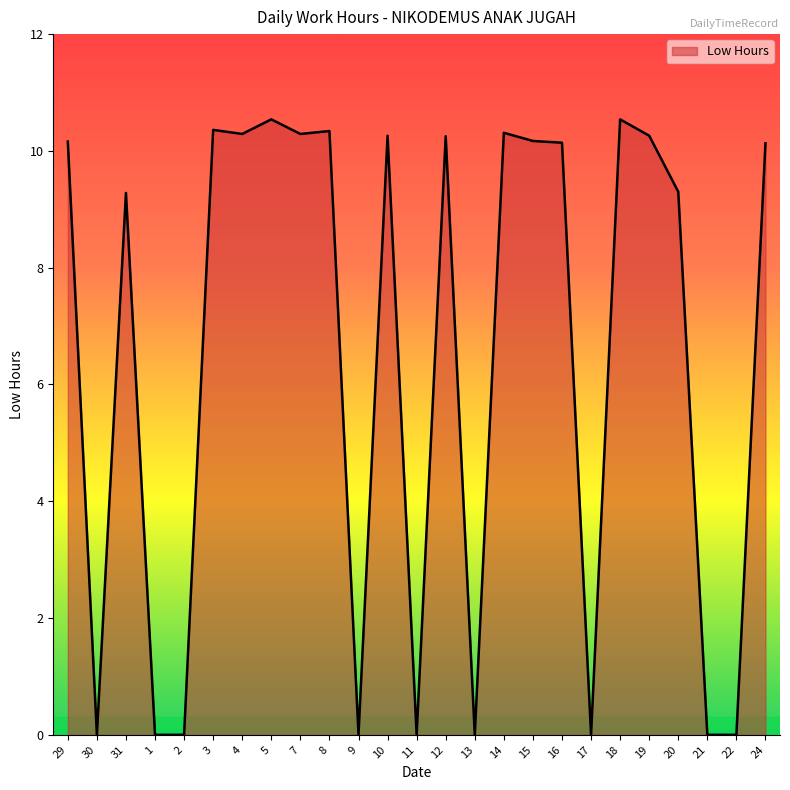

What is the difference between the values at 1 and 24?

10.1